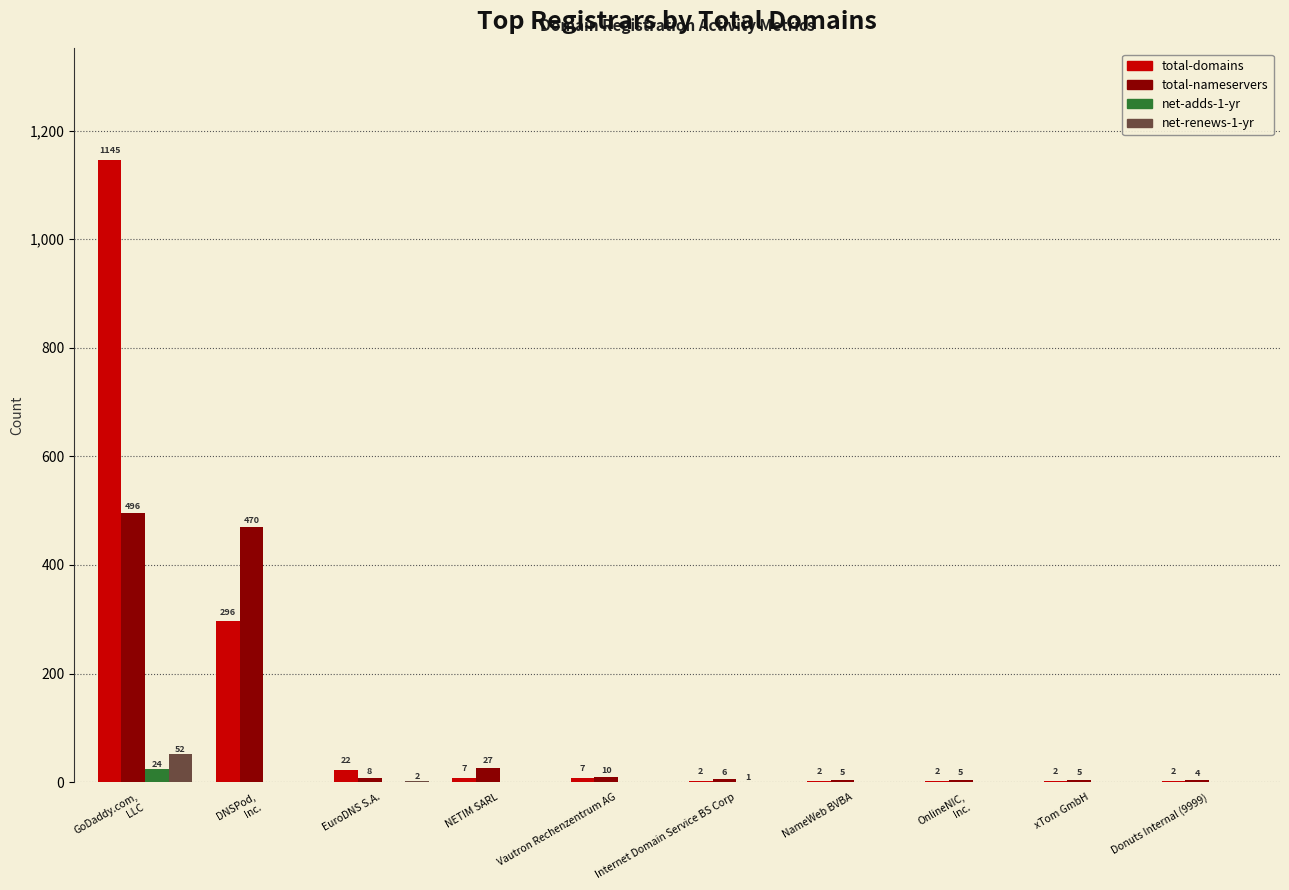

The total-domains series shows 549 at GoDaddy.com,
LLC. True or false?

False